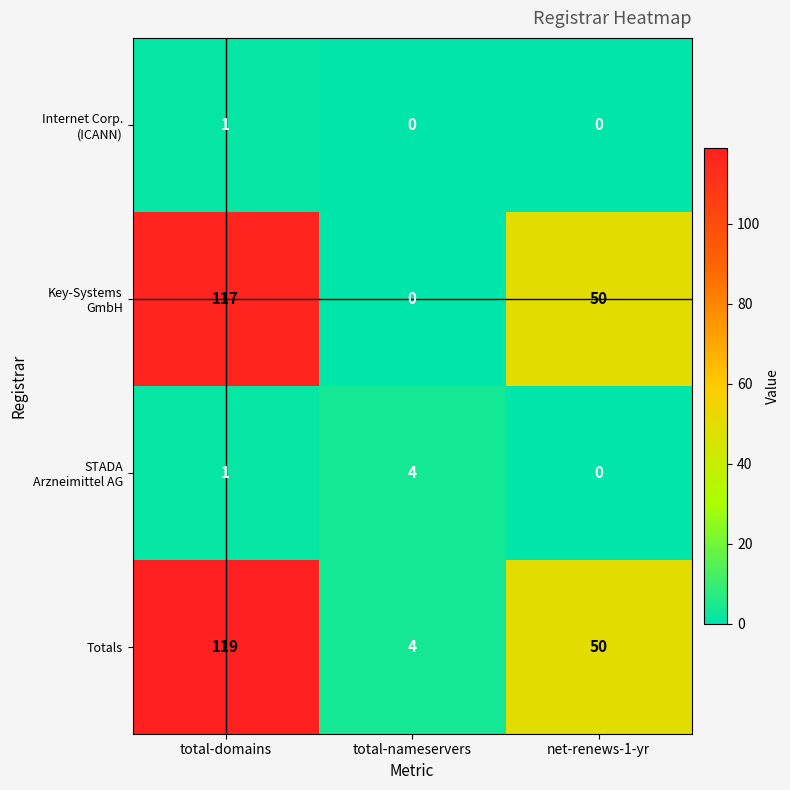

What is the maximum value shown in the chart?

119